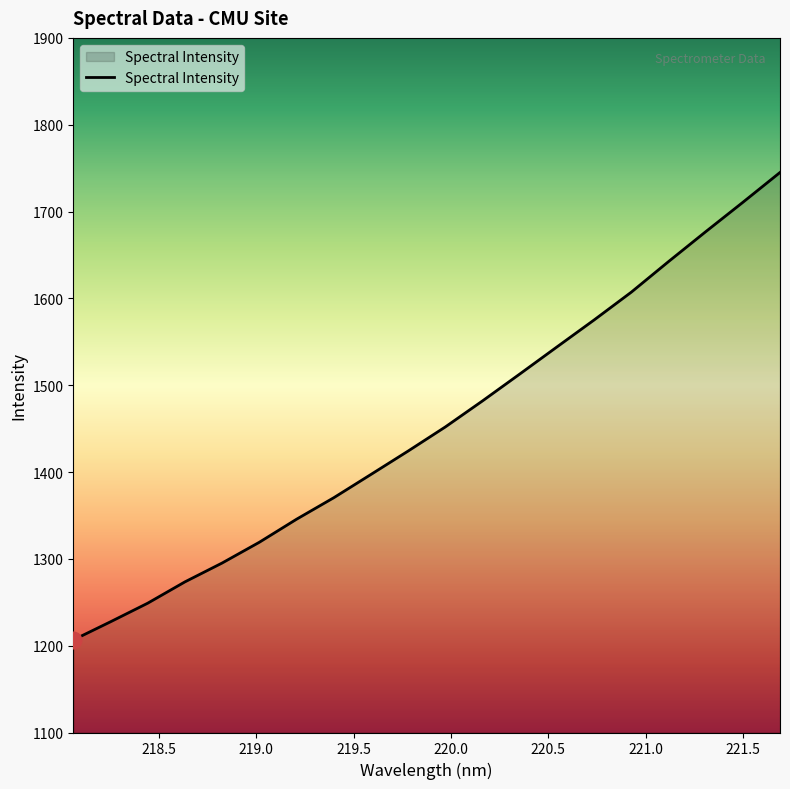

What is the smallest value displayed?

1206.6